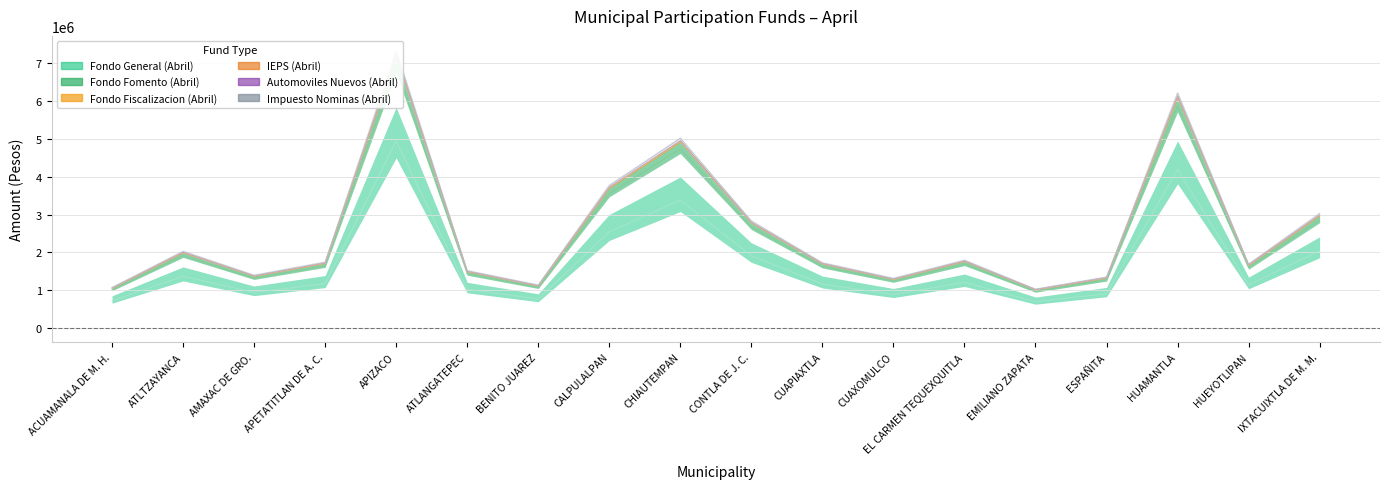

How many values in the Impuesto Nominas (Abril) series are below 1176783?

9